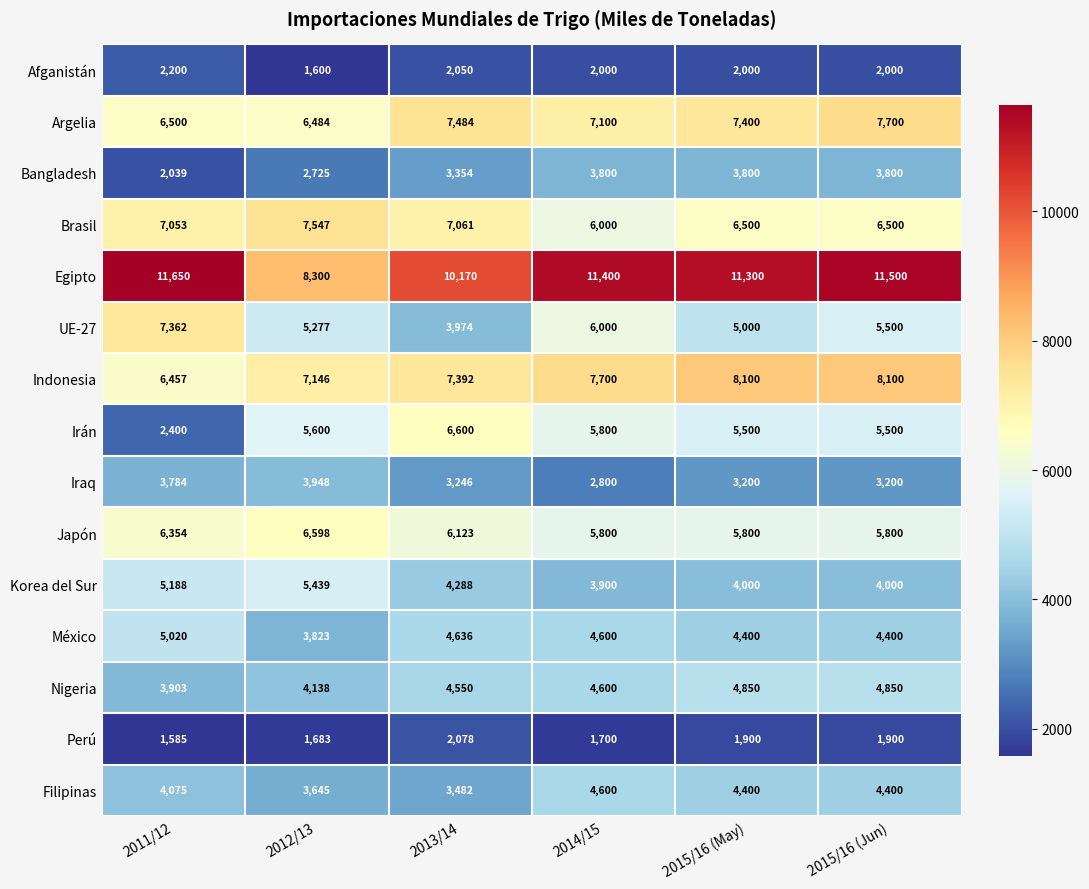

Which series has the widest spread of values?

Irán